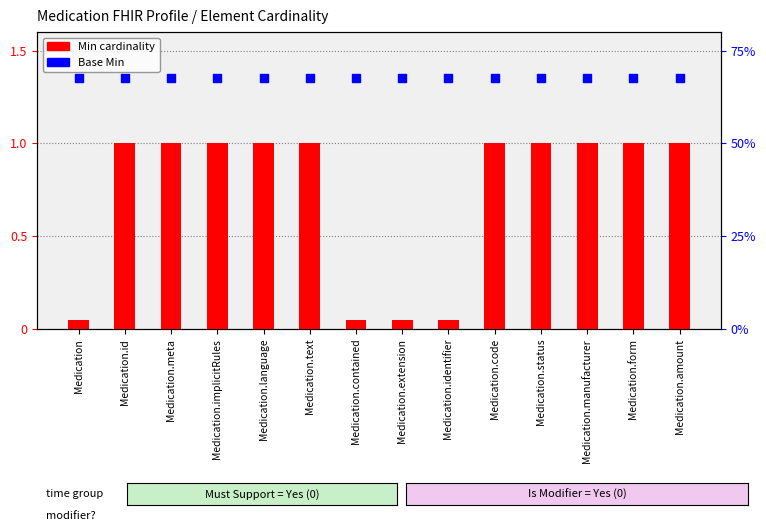

What are all the series names shown in the legend?

Min cardinality, Base Min